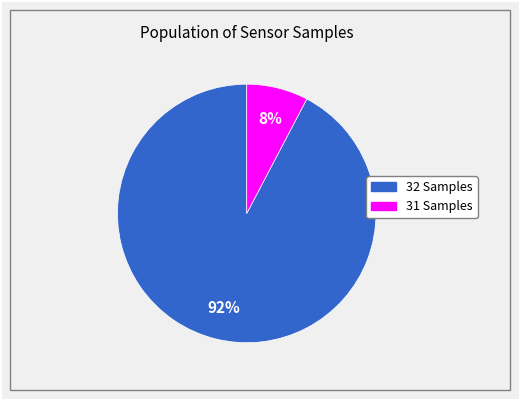

Is it true that 31 Samples is 42% of the pie?

False